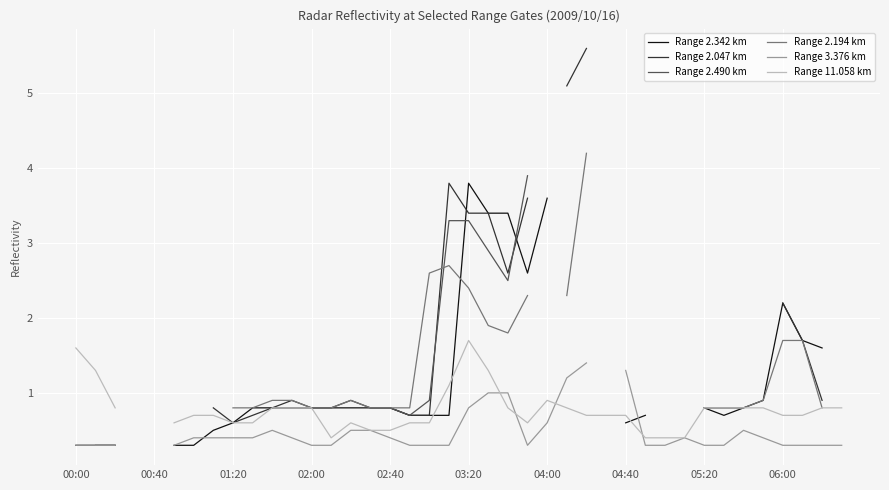

What is the total value across all series at 03:20?

15.4